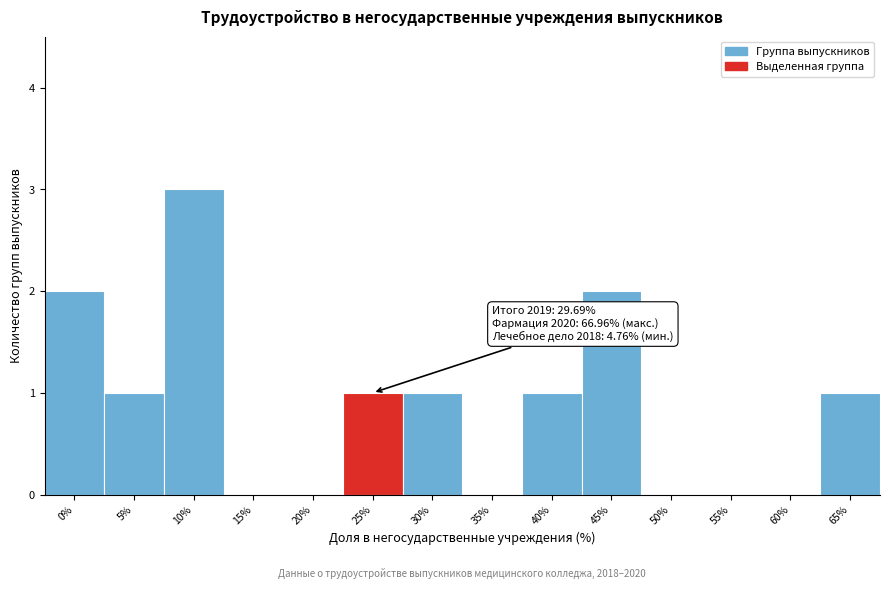

Reading left to right, transcribe all the data shown in this chart.

0%=2	5%=1	10%=3	15%=0	20%=0	25%=1	30%=1	35%=0	40%=1	45%=2	50%=0	55%=0	60%=0	65%=1